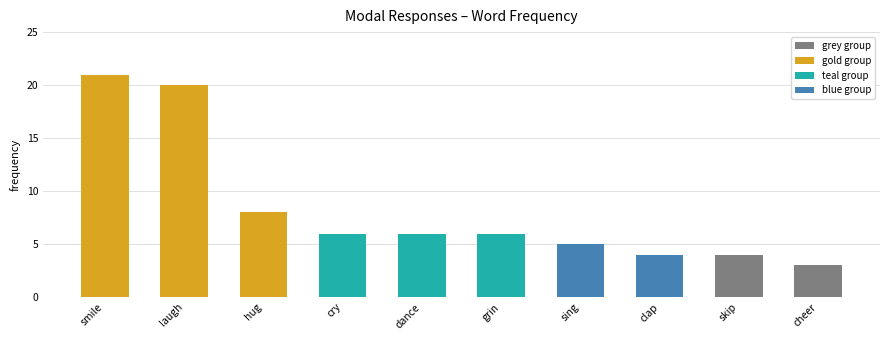

What is the change in value from smile to skip?

-17